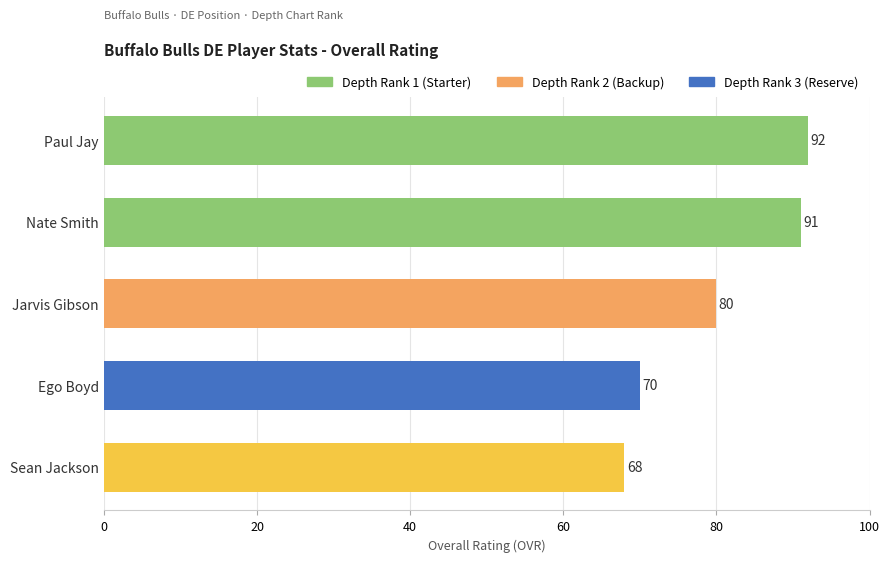

Does the chart contain stacked bars?

No